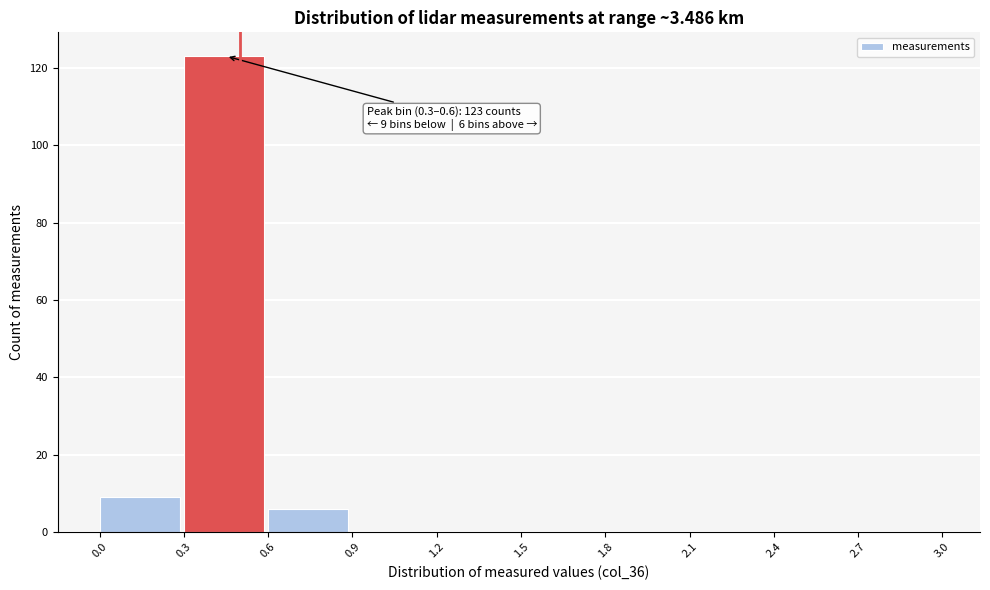

Over which range of the x-axis is the bar tallest?

0.3 to 0.6